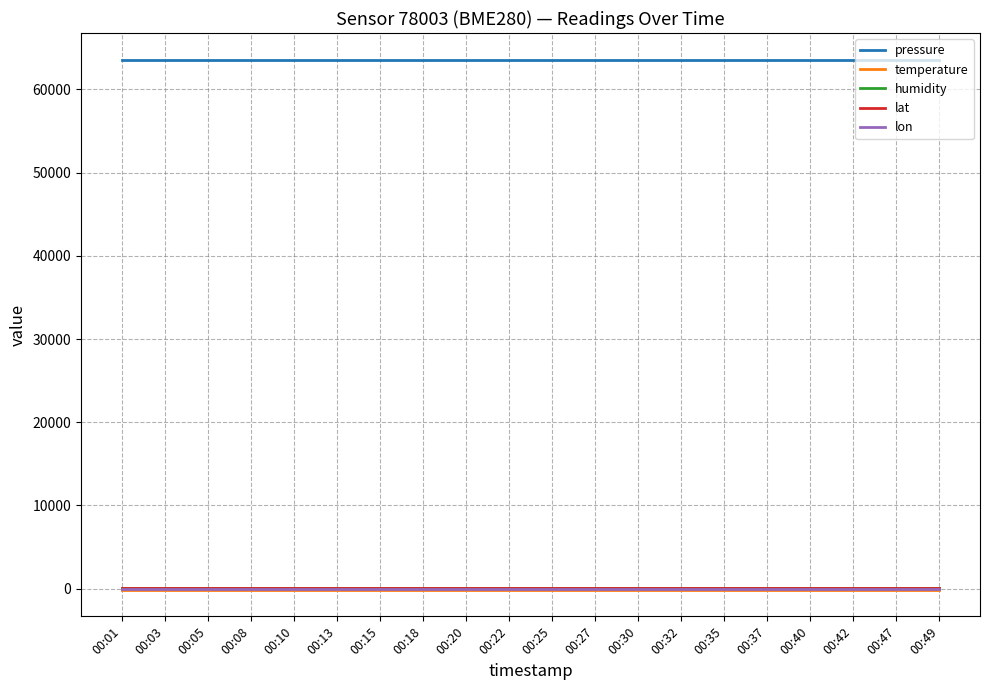

Reading left to right, transcribe all the data shown in this chart.

pressure: 63598.6	63598.6	63598.6	63598.6	63598.6	63598.6	63598.6	63598.6	63598.6	63598.6	63598.6	63598.6	63598.6	63598.6	63598.6	63598.6	63598.6	63598.6	63598.6	63598.6
temperature: -144.8	-144.8	-144.8	-144.8	-144.8	-144.8	-144.8	-144.8	-144.8	-144.8	-144.8	-144.8	-144.8	-144.8	-144.8	-144.8	-144.8	-144.8	-144.8	-144.8
humidity: 100.0	100.0	100.0	100.0	100.0	100.0	100.0	100.0	100.0	100.0	100.0	100.0	100.0	100.0	100.0	100.0	100.0	100.0	100.0	100.0
lat: 43.5	43.5	43.5	43.5	43.5	43.5	43.5	43.5	43.5	43.5	43.5	43.5	43.5	43.5	43.5	43.5	43.5	43.5	43.5	43.5
lon: 1.5	1.5	1.5	1.5	1.5	1.5	1.5	1.5	1.5	1.5	1.5	1.5	1.5	1.5	1.5	1.5	1.5	1.5	1.5	1.5